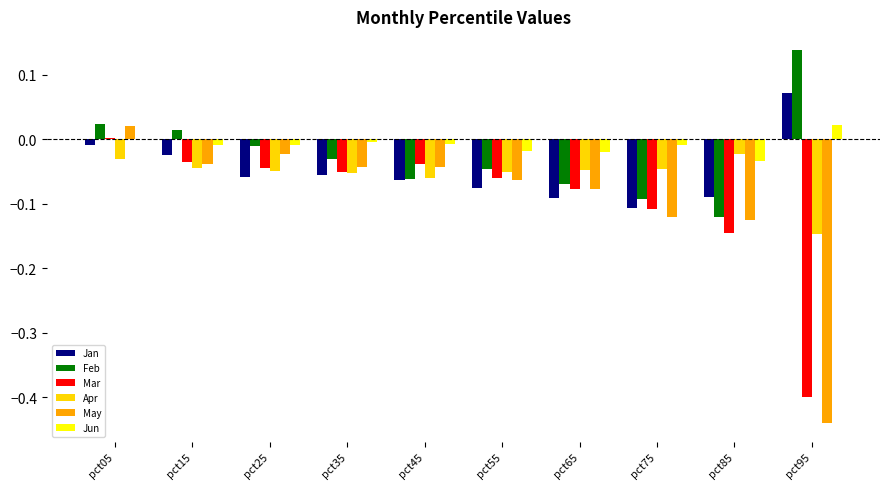

What is the sum of all May values?

-1.0